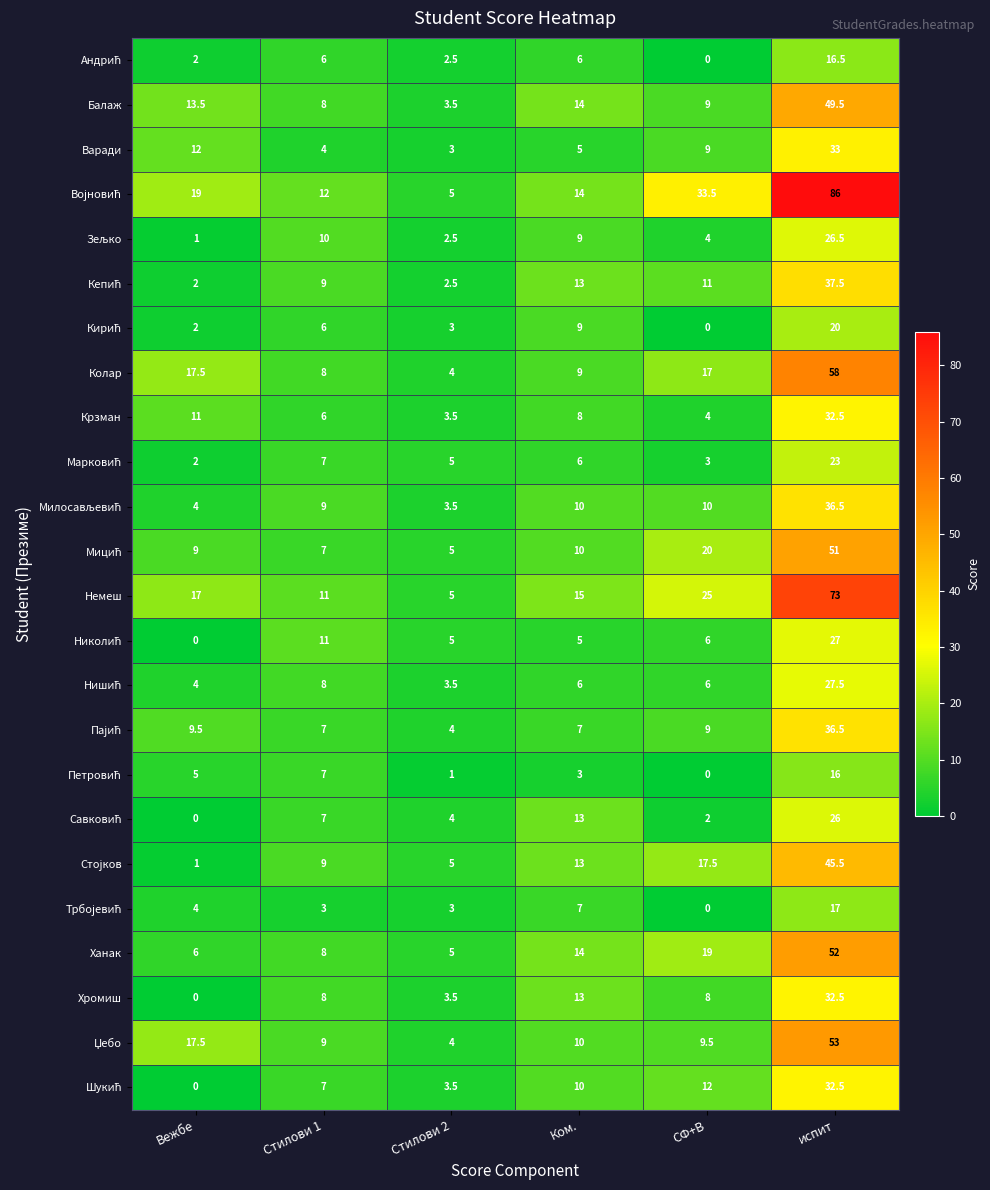

At which label is Ханак closest to 28?

СФ+В